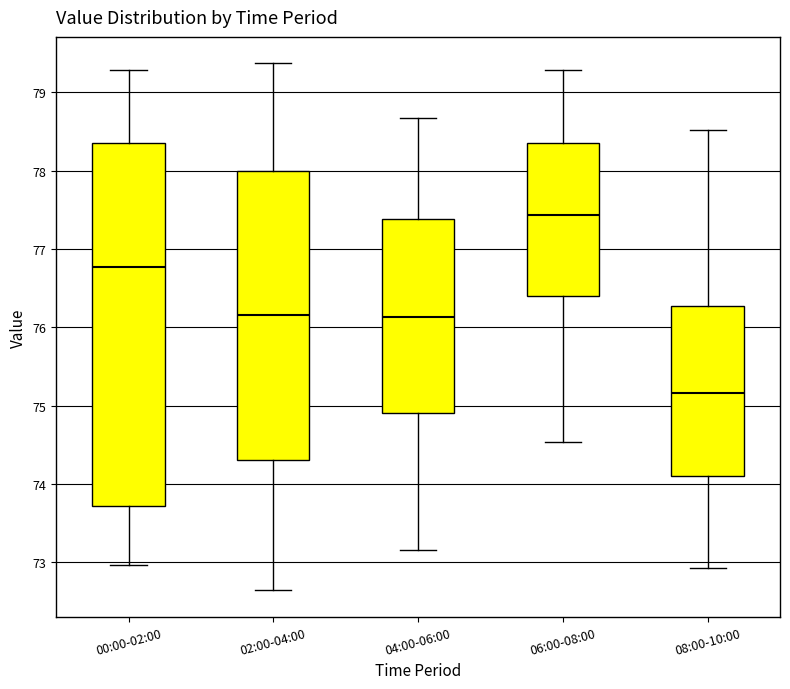

Reading left to right, read every box against the y-axis: the position of its median line, the range the box covers, and the ends of its whiskers. The values are not printed on the chart, so give them approximately, as read against the axis.

00:00-02:00: median 76.8, box 73.7 to 78.4, whiskers 73.0 to 79.3
02:00-04:00: median 76.2, box 74.3 to 78.0, whiskers 72.6 to 79.4
04:00-06:00: median 76.1, box 74.9 to 77.4, whiskers 73.2 to 78.7
06:00-08:00: median 77.4, box 76.4 to 78.4, whiskers 74.5 to 79.3
08:00-10:00: median 75.2, box 74.1 to 76.3, whiskers 72.9 to 78.5